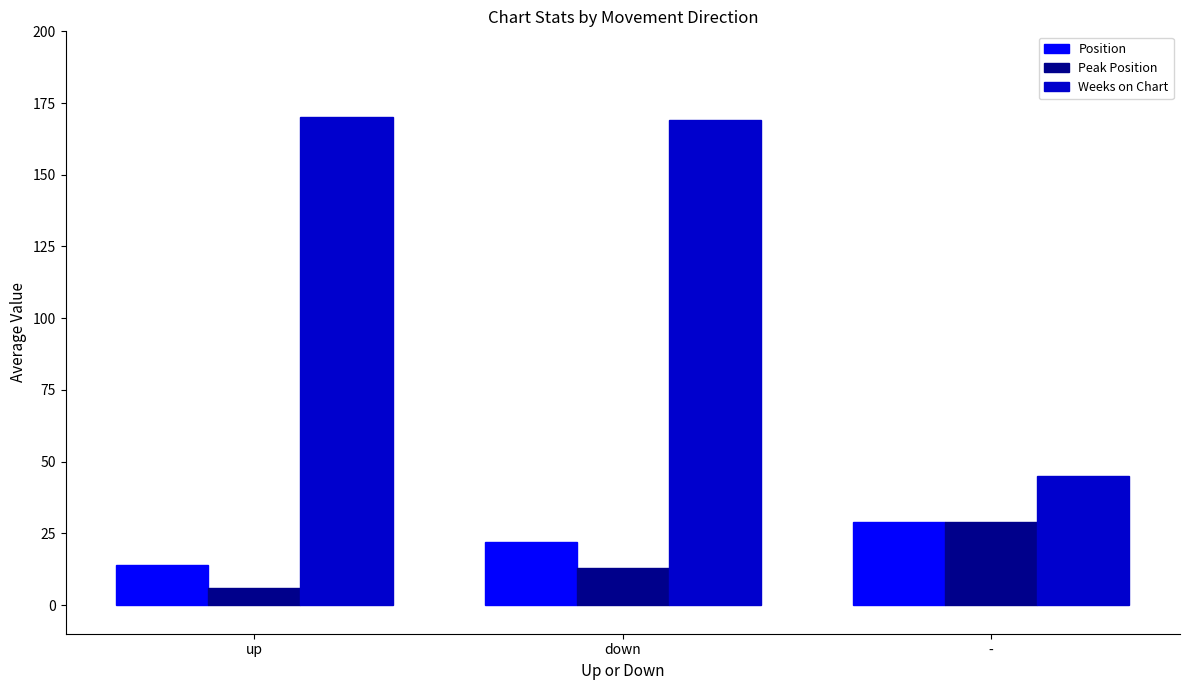

The value of Peak Position at - is 29. True or false?

True